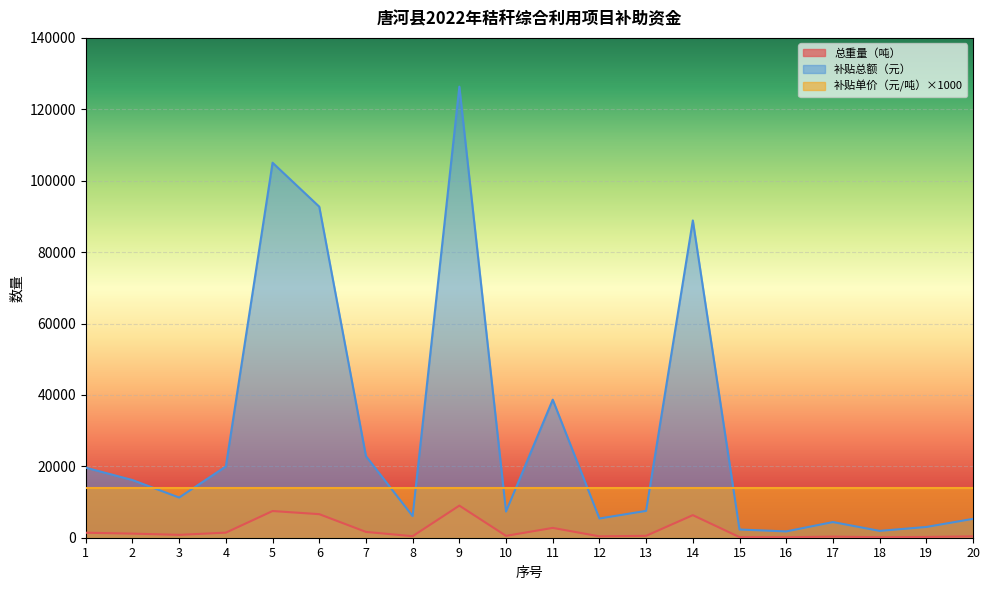

Read the 总重量（吨） value at 19.

214.4